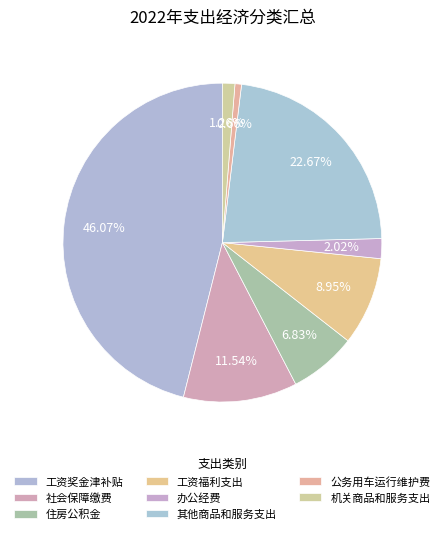

What portion of the pie excludes 工资福利支出?

91.1%